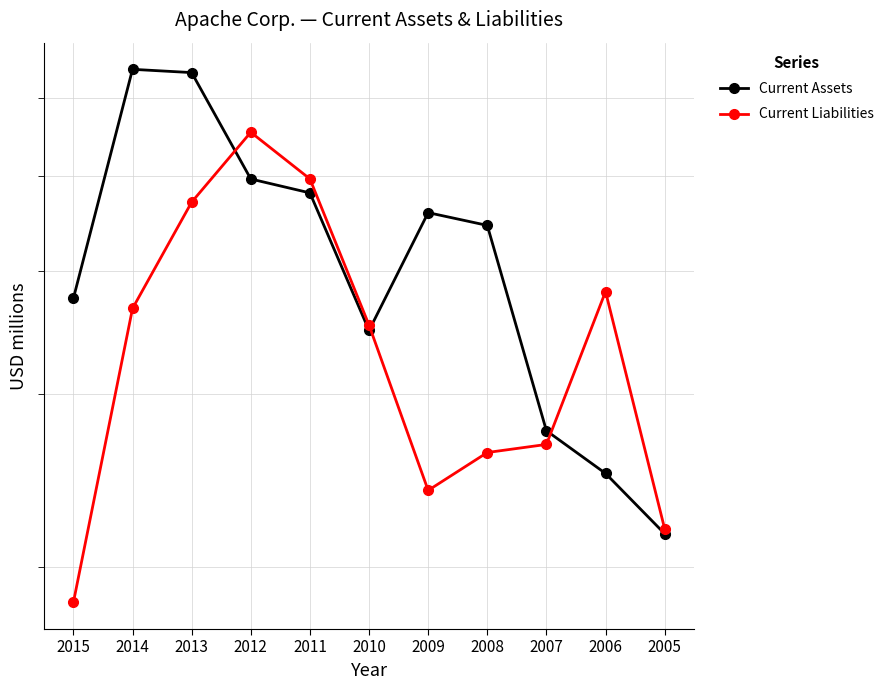

The Current Liabilities series shows 1841 at 2015. True or false?

True